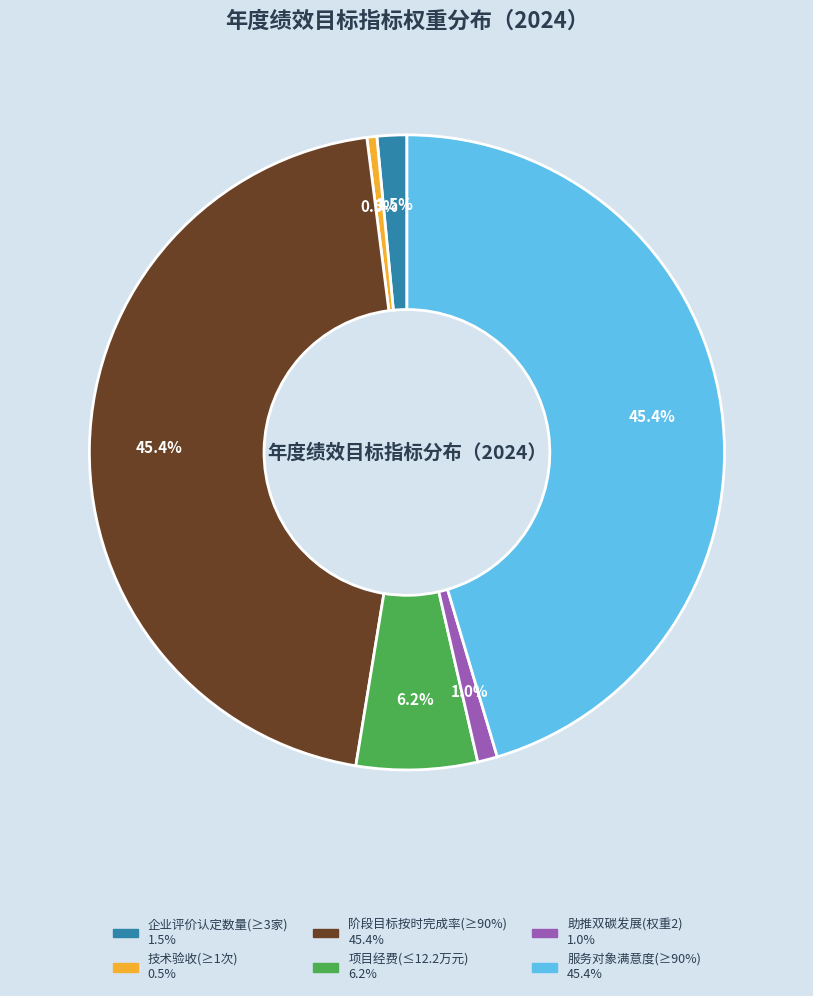

Does any single category account for the majority?

No